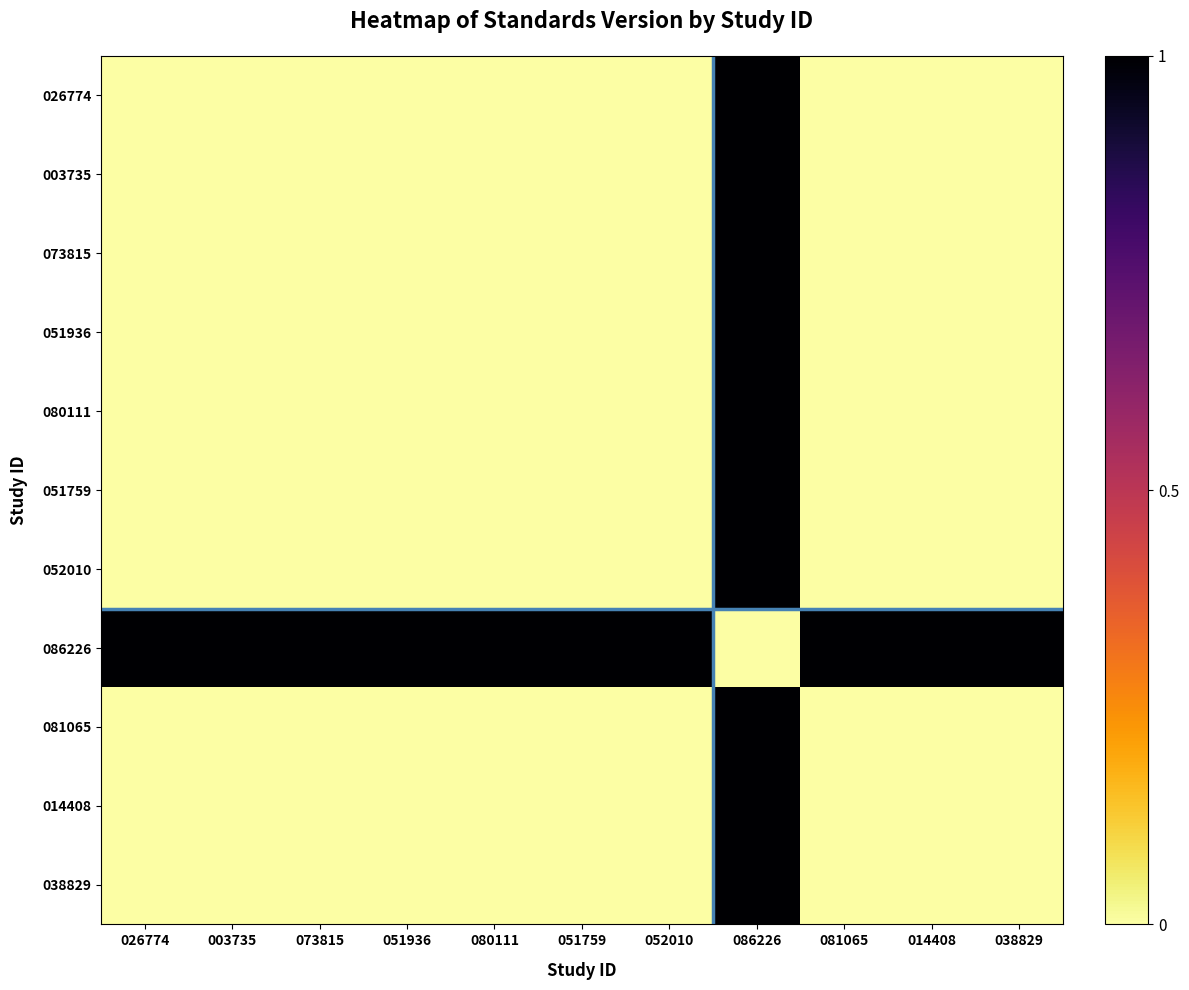

Between 086226 and 038829, which series saw the biggest shift?

026774